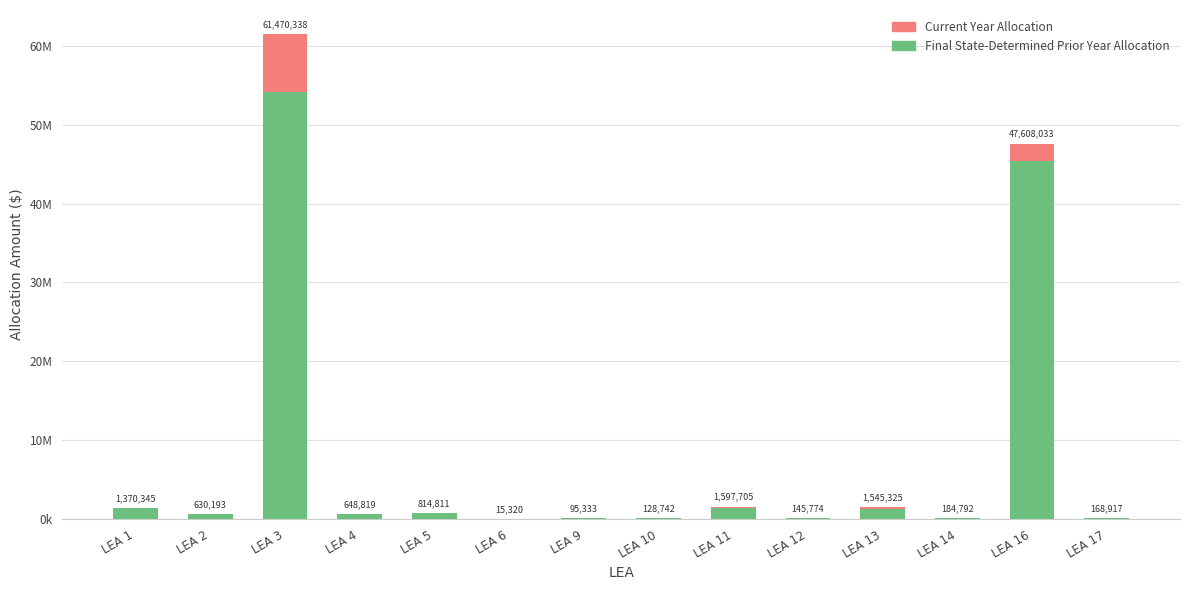

What are all the series names shown in the legend?

Current Year Allocation, Final State-Determined Prior Year Allocation